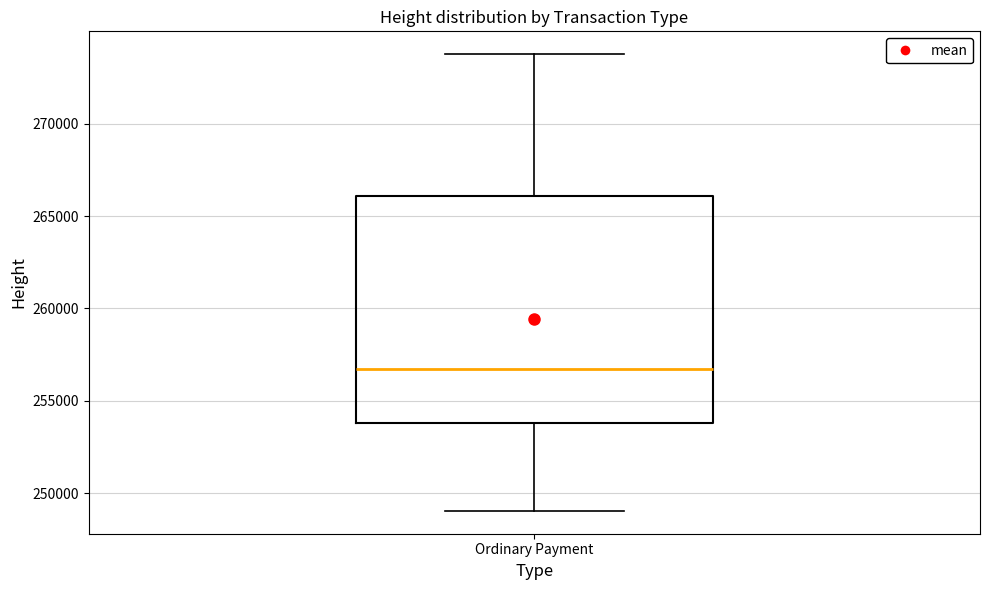

Transcribe this box plot: give where the median line is, the range the box spans, and where the two whiskers end, as read against the y-axis. The values are not printed on the chart, so give them approximately, as read against the axis.

median 256500, box 254000 to 266000, whiskers 249000 to 274000